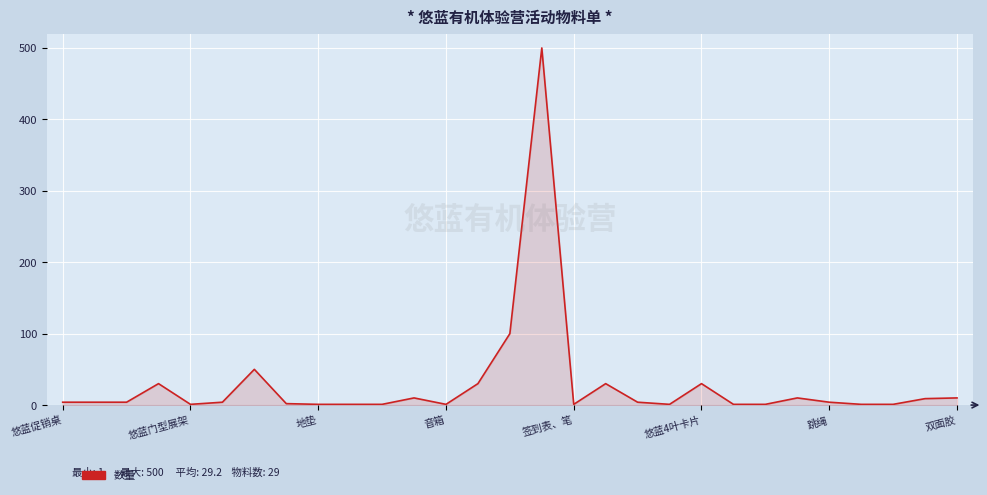

What is the maximum value shown in the chart?

500